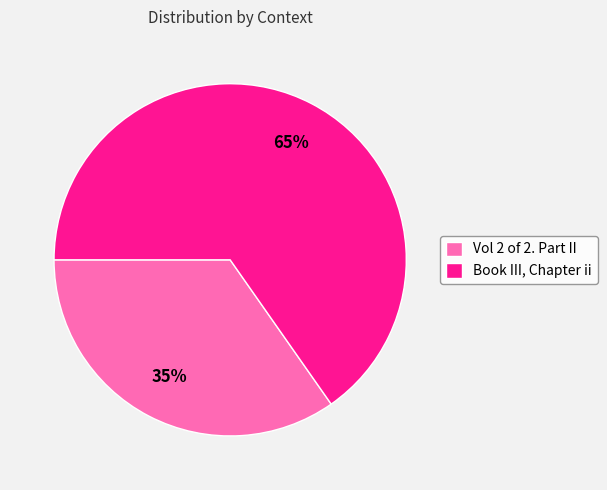

Is the sum of Book III, Chapter ii and Vol 2 of 2. Part II greater than half?

Yes